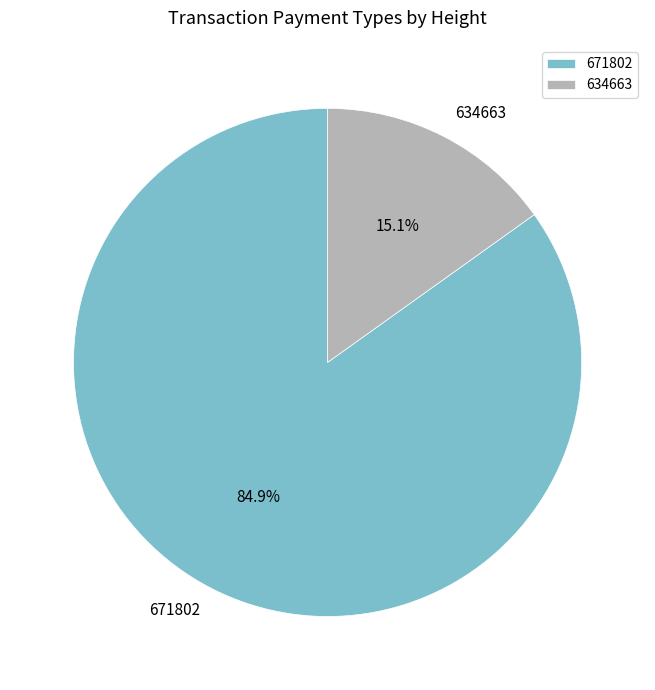

Which category has the biggest portion of the pie?

671802